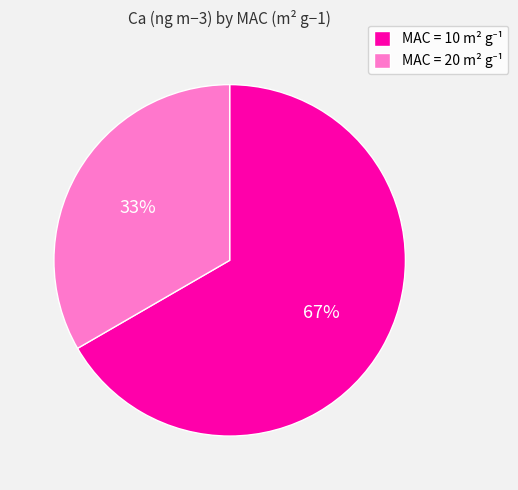

Does any single category account for the majority?

Yes